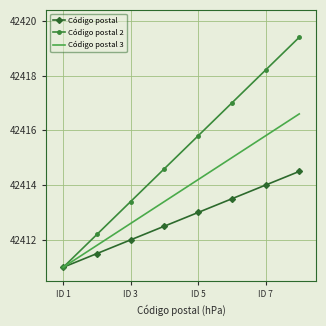

What are all the series names shown in the legend?

Código postal, Código postal 2, Código postal 3